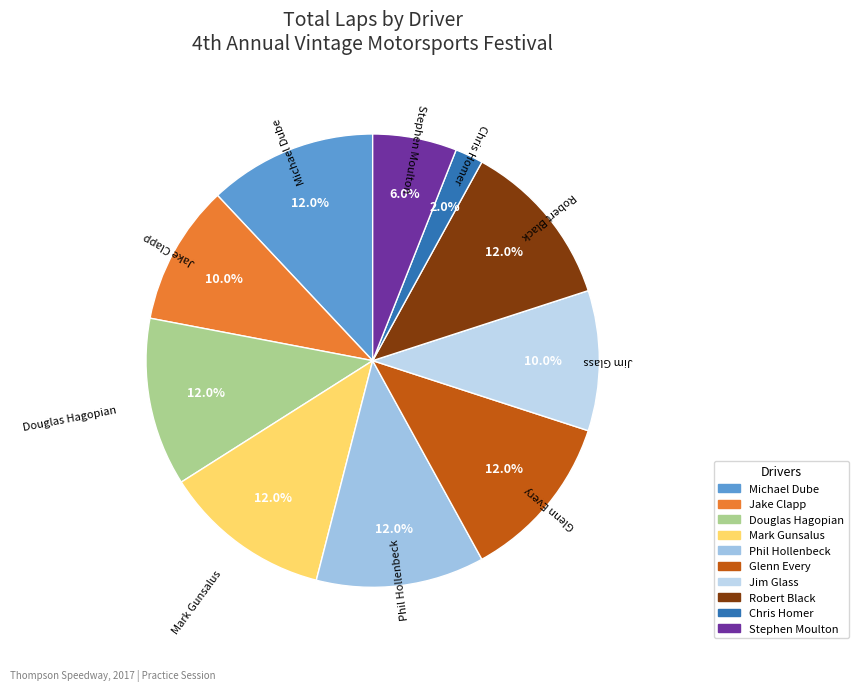

Count the number of slices in the pie.

10